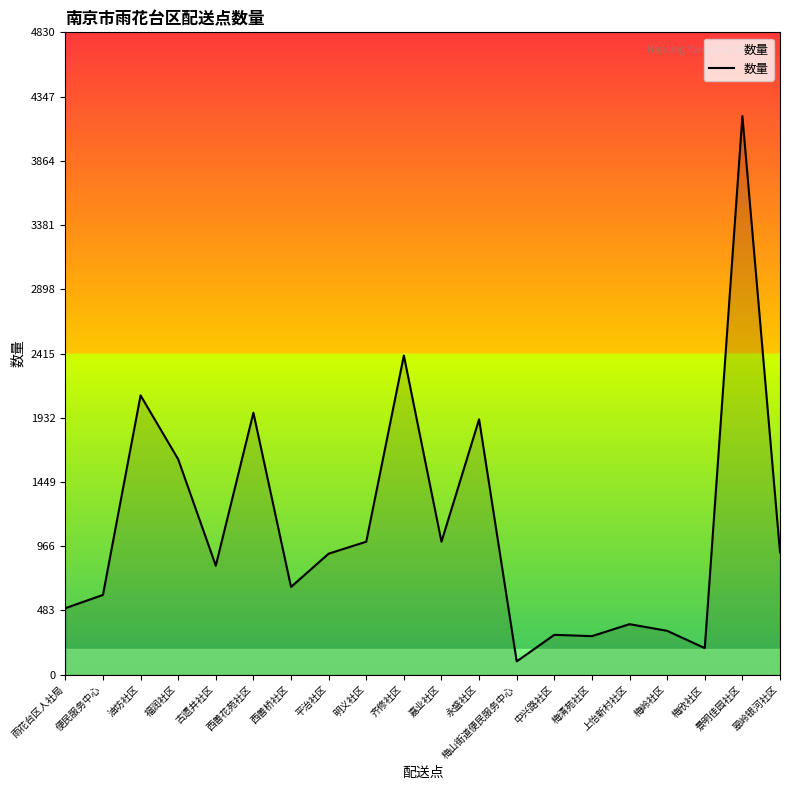

True or false: the data shows 1502 at 翠岭银河社区.

False